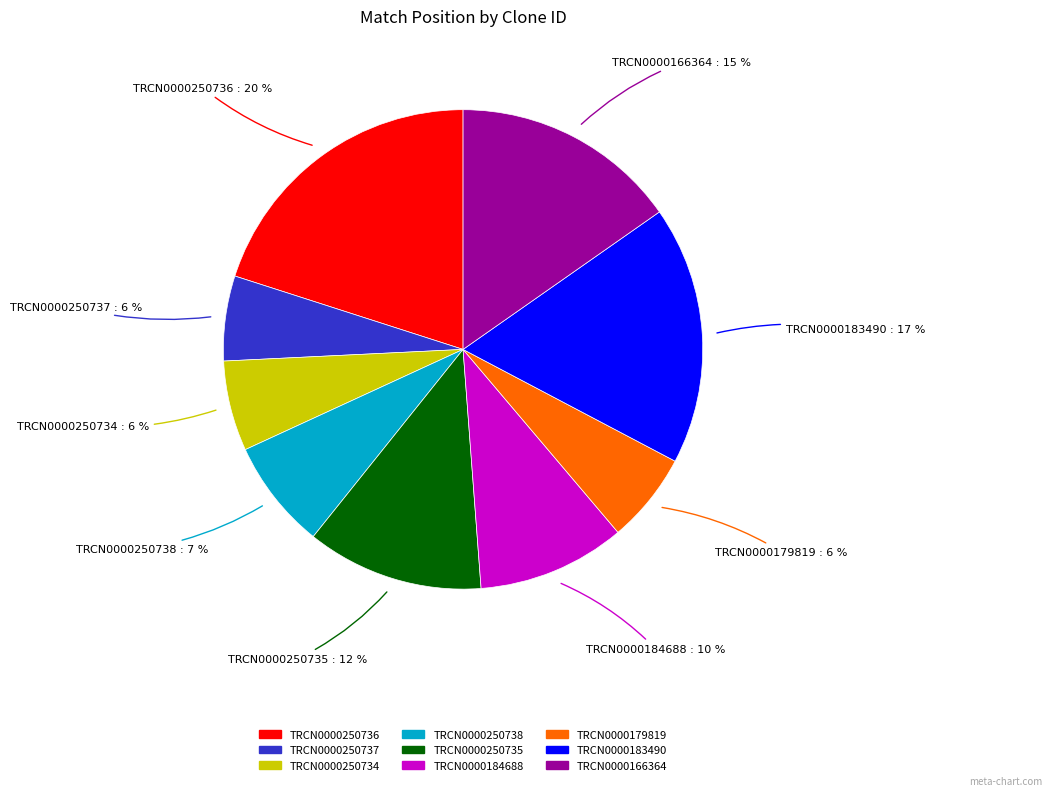

Is TRCN0000250736 the majority of the pie?

No